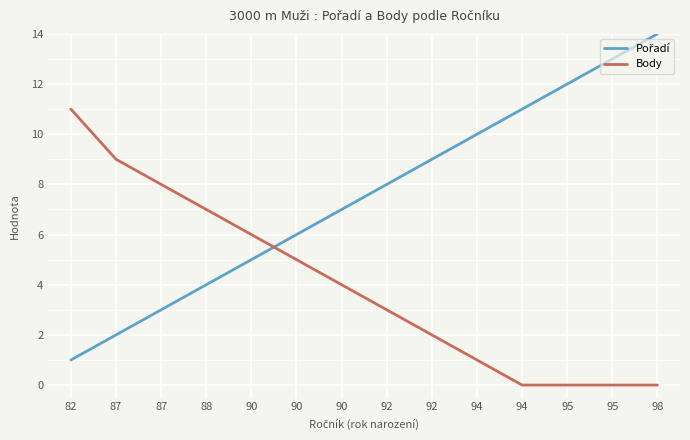

Which category has the highest value in the Body series?

82